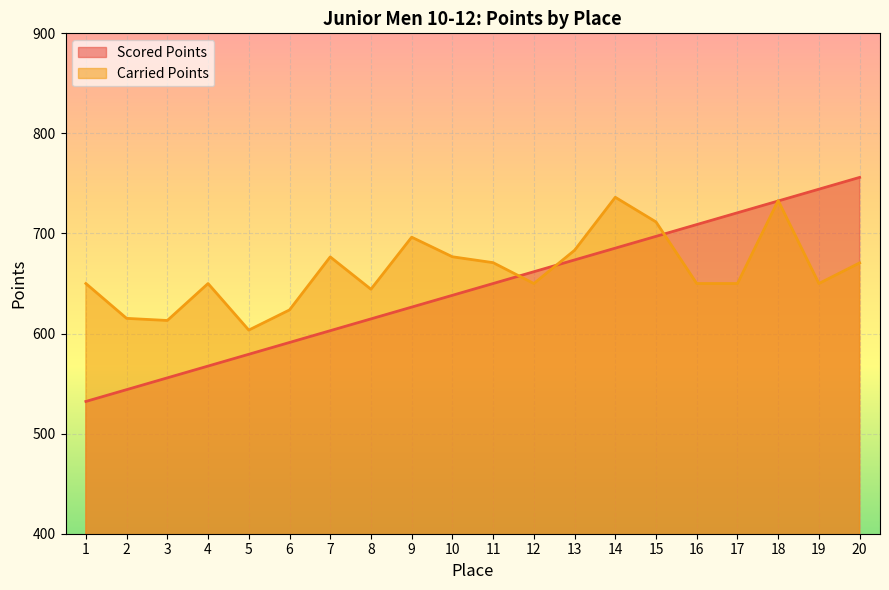

What is the difference between the Scored Points values at 15 and 11?

47.1